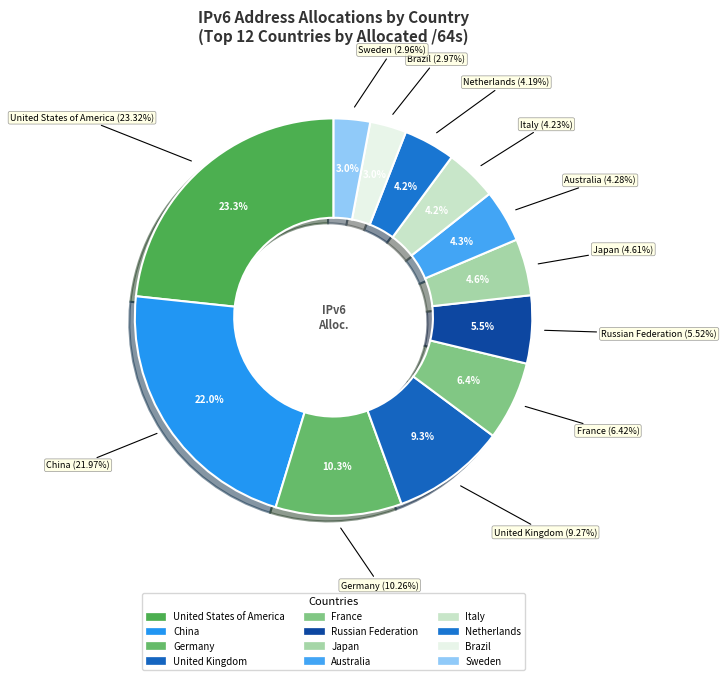

To the nearest percent, what percentage of the pie is Italy?

4%